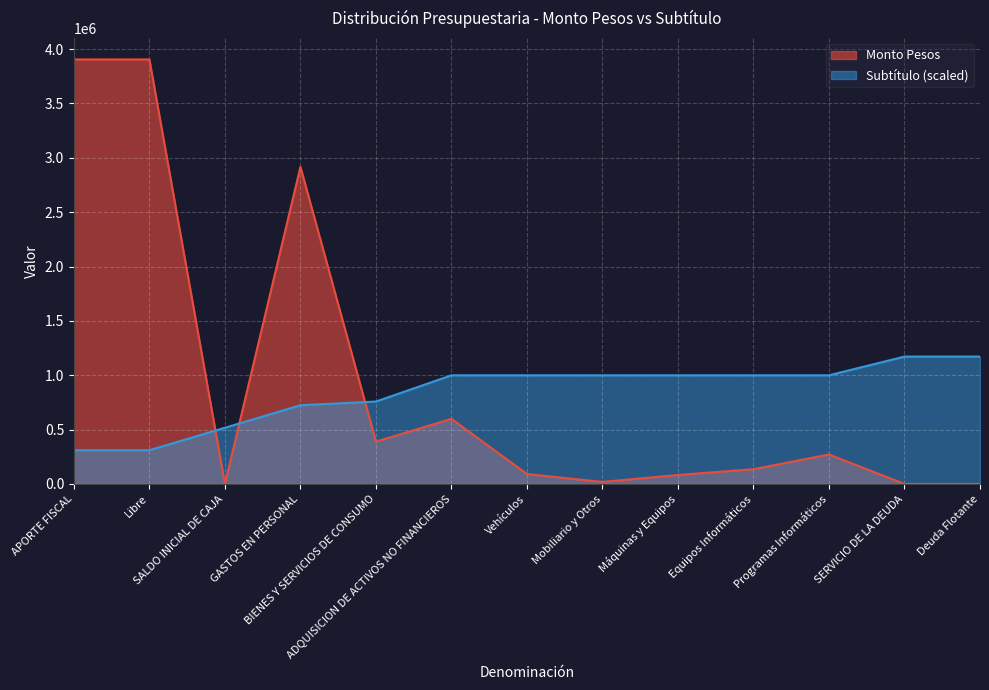

What is the value of the Monto Pesos point at the 4th from the left?

2916983.0